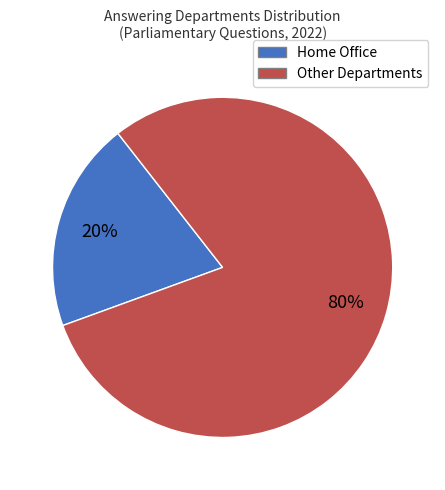

How many segments does this pie chart have?

2